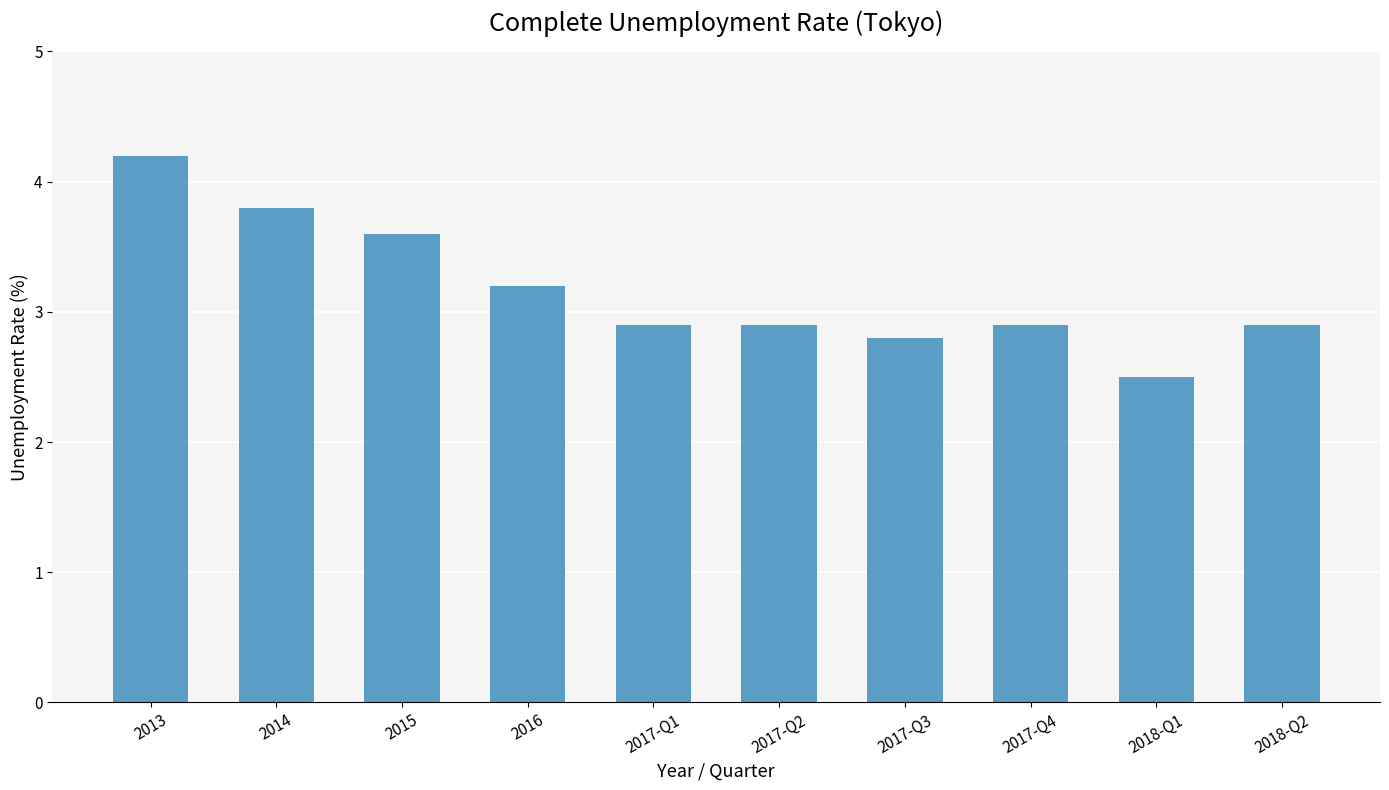

What is the label of the 6th bar from the left?

2017-Q2